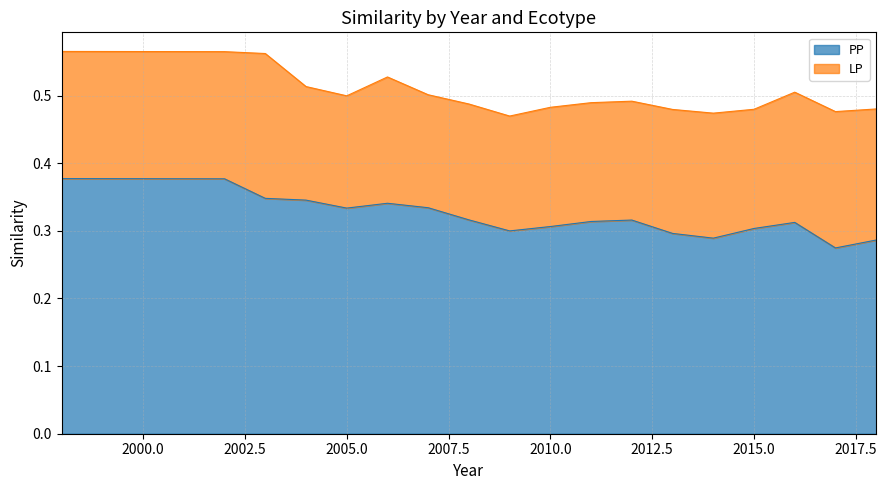

The value at 1998 is 0.1. True or false?

False